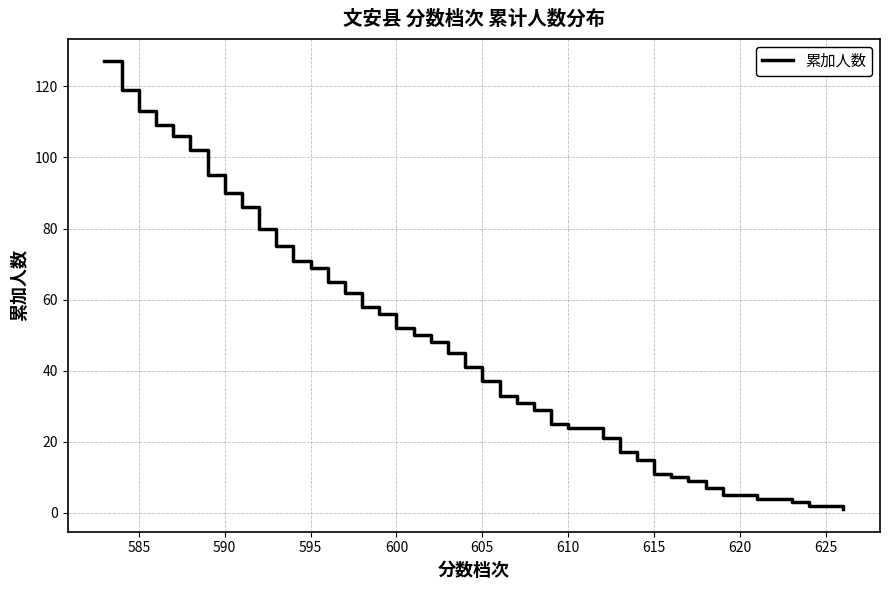

How many distinct data groups are displayed?

1